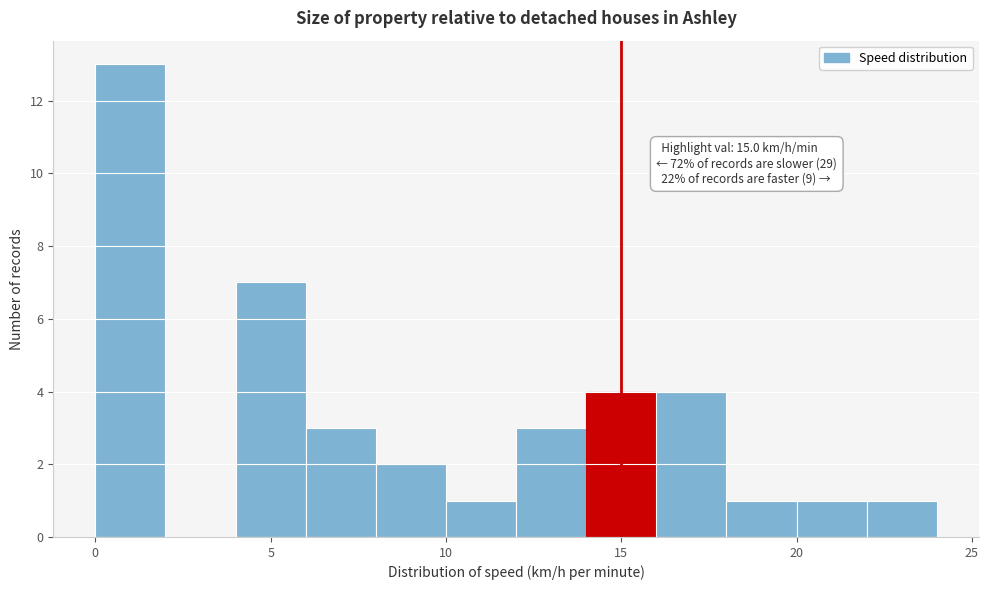

Over which range of the x-axis is the bar tallest?

0 to 2